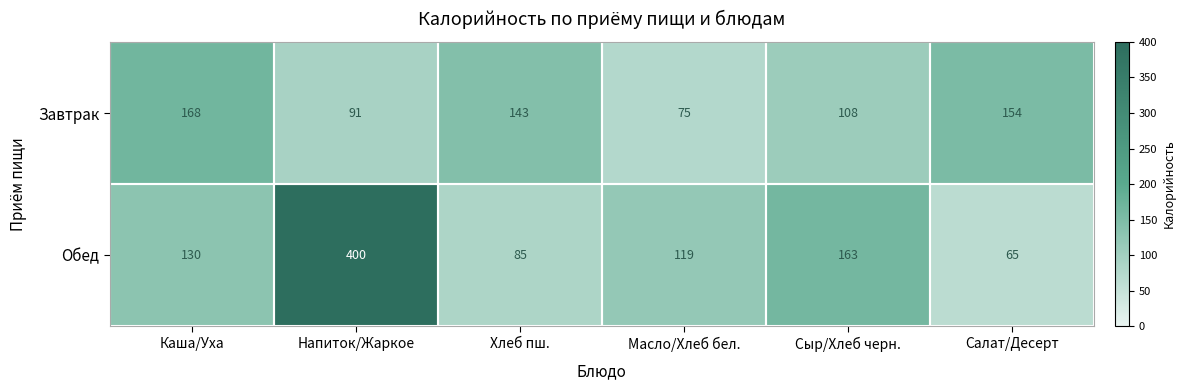

At which category is the sum across all series the highest?

Напиток/Жаркое